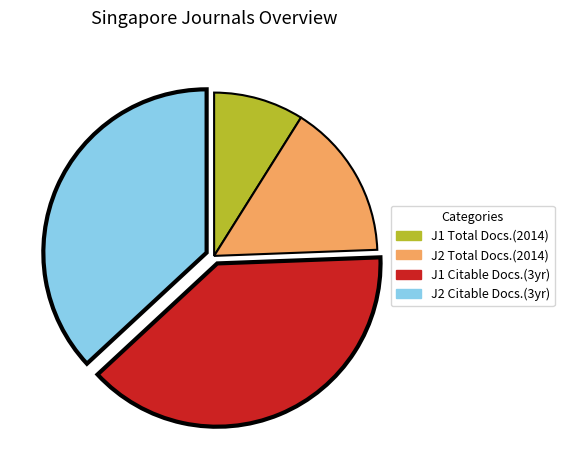

What is the ratio of the value at J1 Total Docs.(2014) to the value at J2 Total Docs.(2014)?

0.6